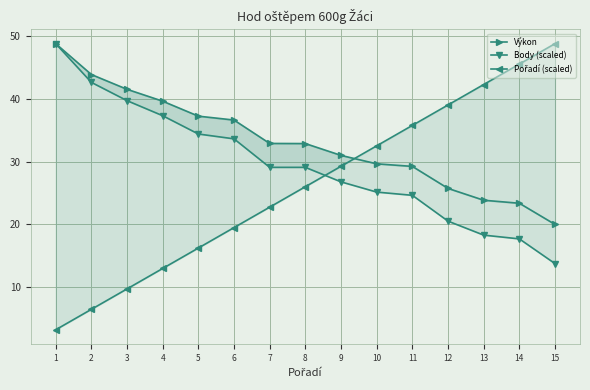

True or false: Body (scaled) and Výkon cross at least once.

False